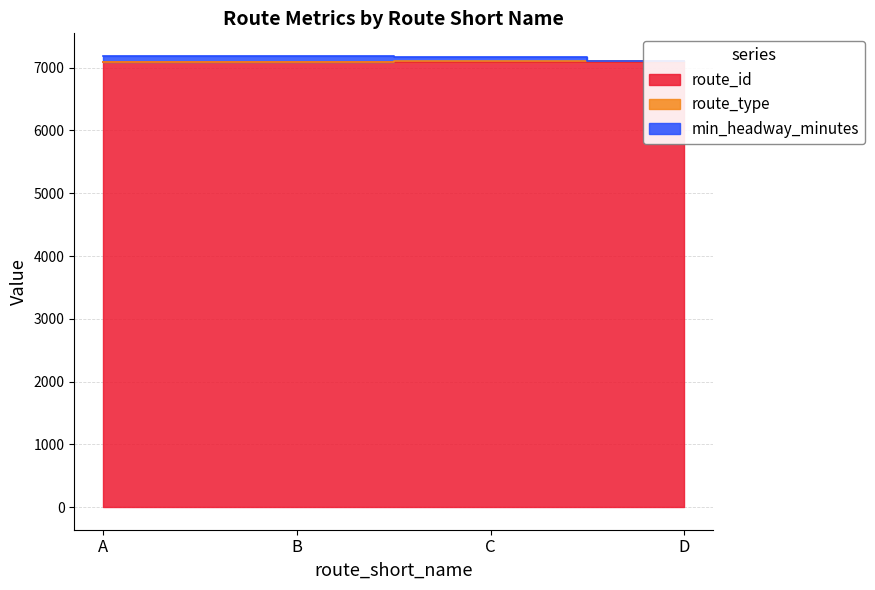

Between C and B, which is larger?

C